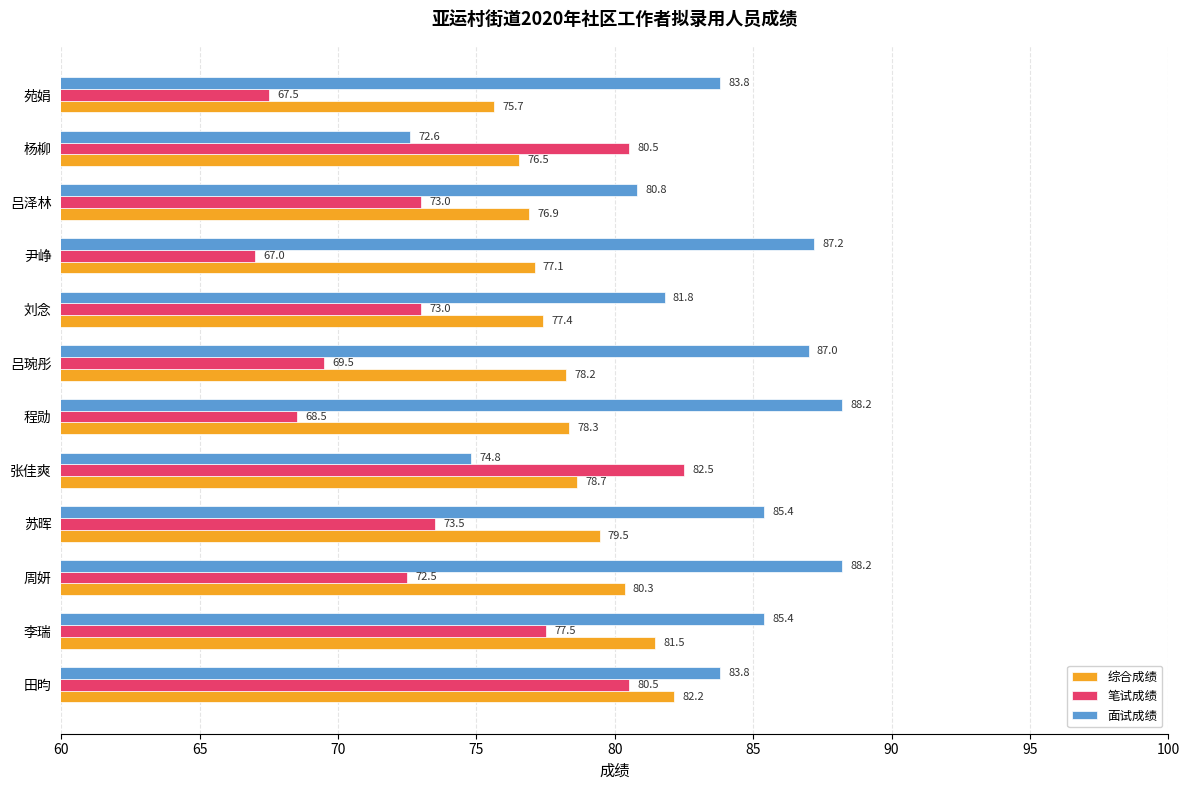

What is the average value of the 笔试成绩 series?

73.8